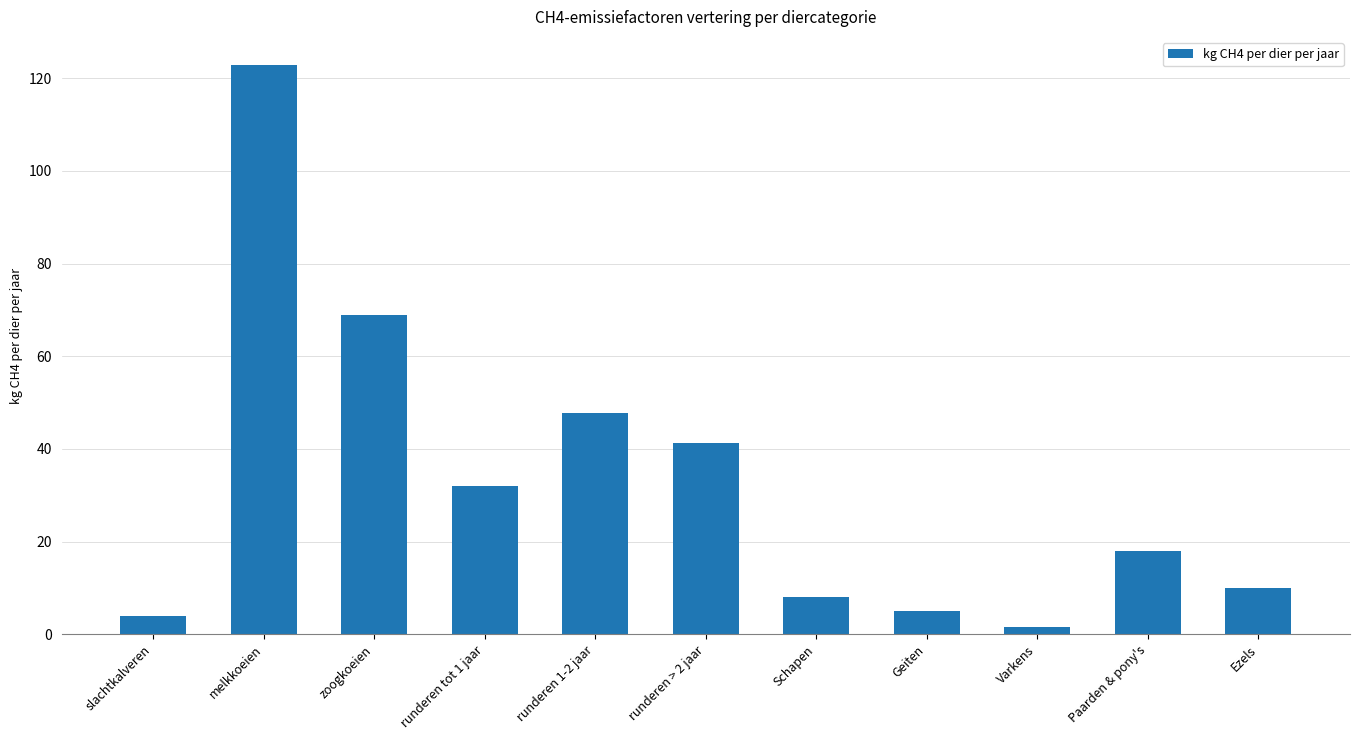

What is the ratio of the value at Schapen to the value at Paarden & pony's?

0.4